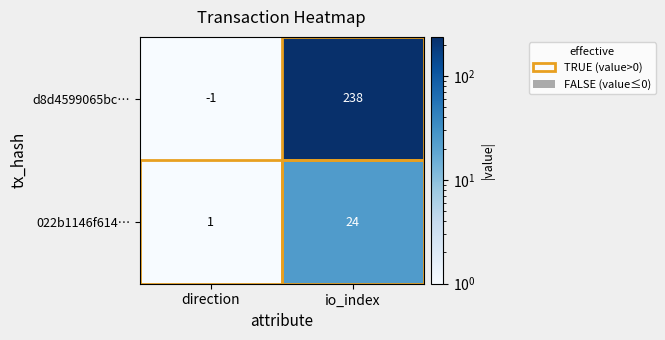

Which series has the largest total across all categories?

d8d4599065bc…